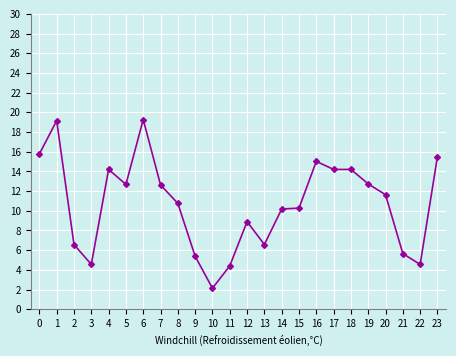

Count the number of data series in this chart.

1